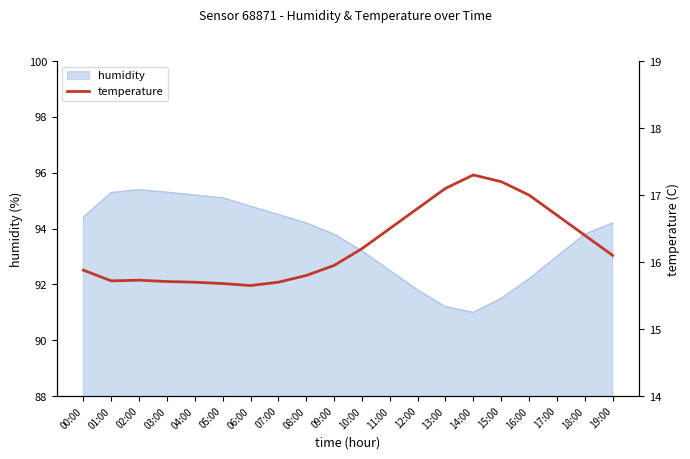

At which label does humidity first exceed 94?

00:00